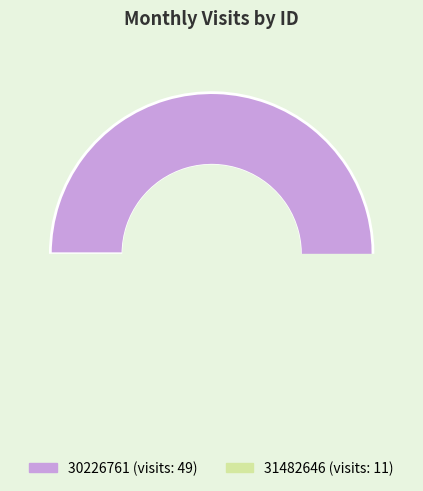

What is the majority slice?

30226761